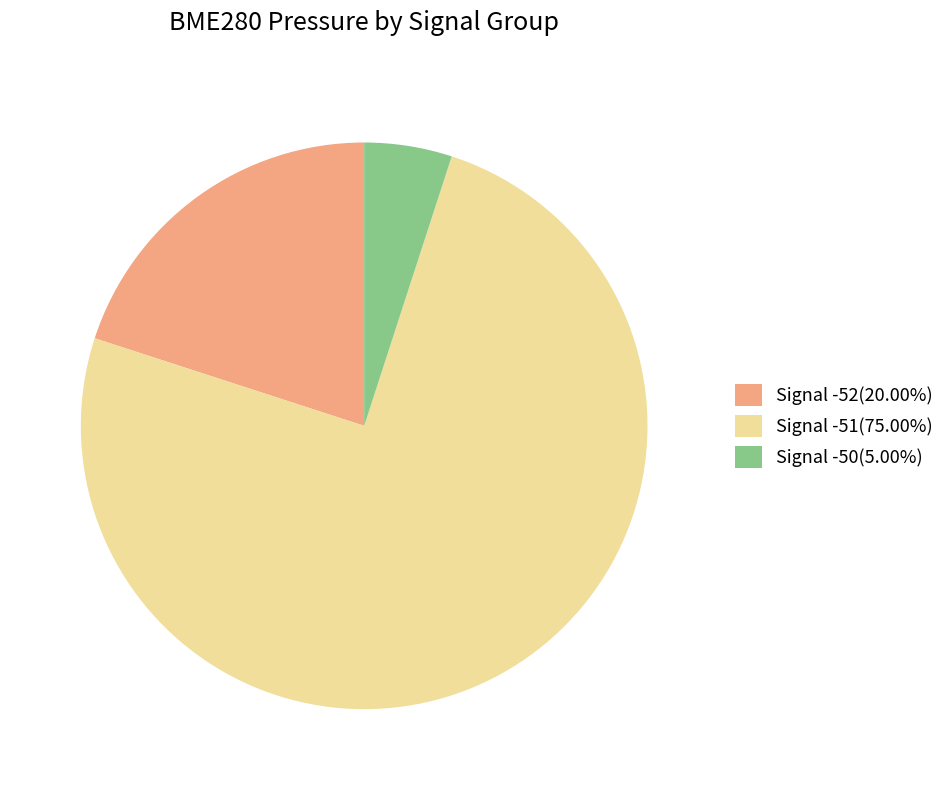

Approximately how many times larger is the value at Signal -52(20.00%) compared to Signal -51(75.00%)?

0.3